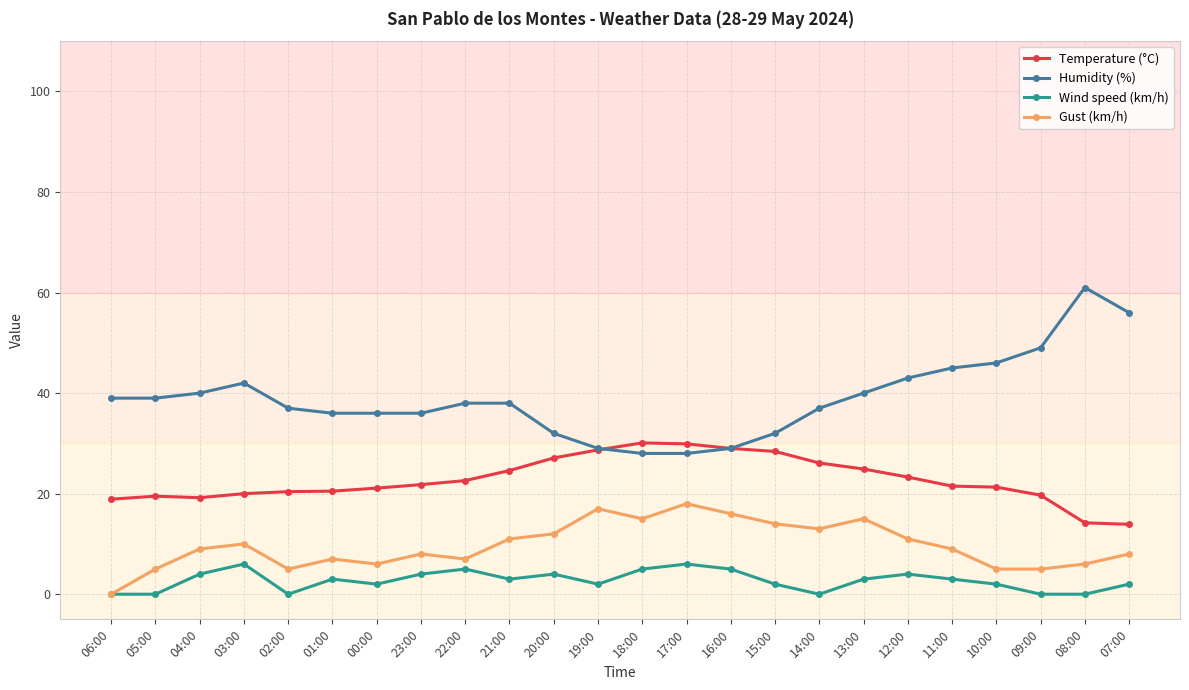

In Temperature (°C), how many points are lower than both neighbors (excluding endpoints)?

1